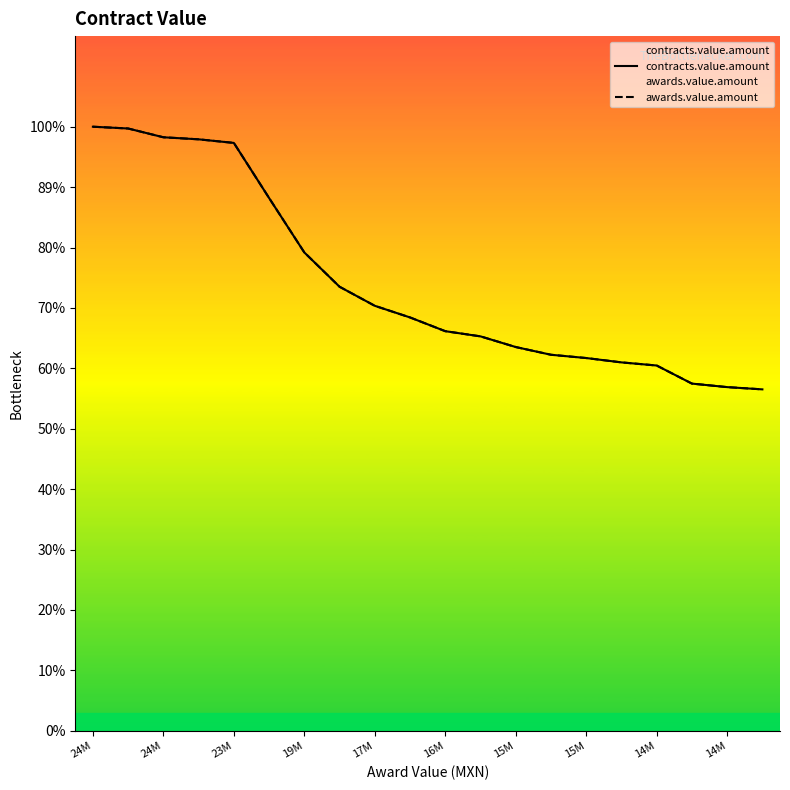

At 14M, list the series in order from smallest to largest.

contracts.value.amount, awards.value.amount